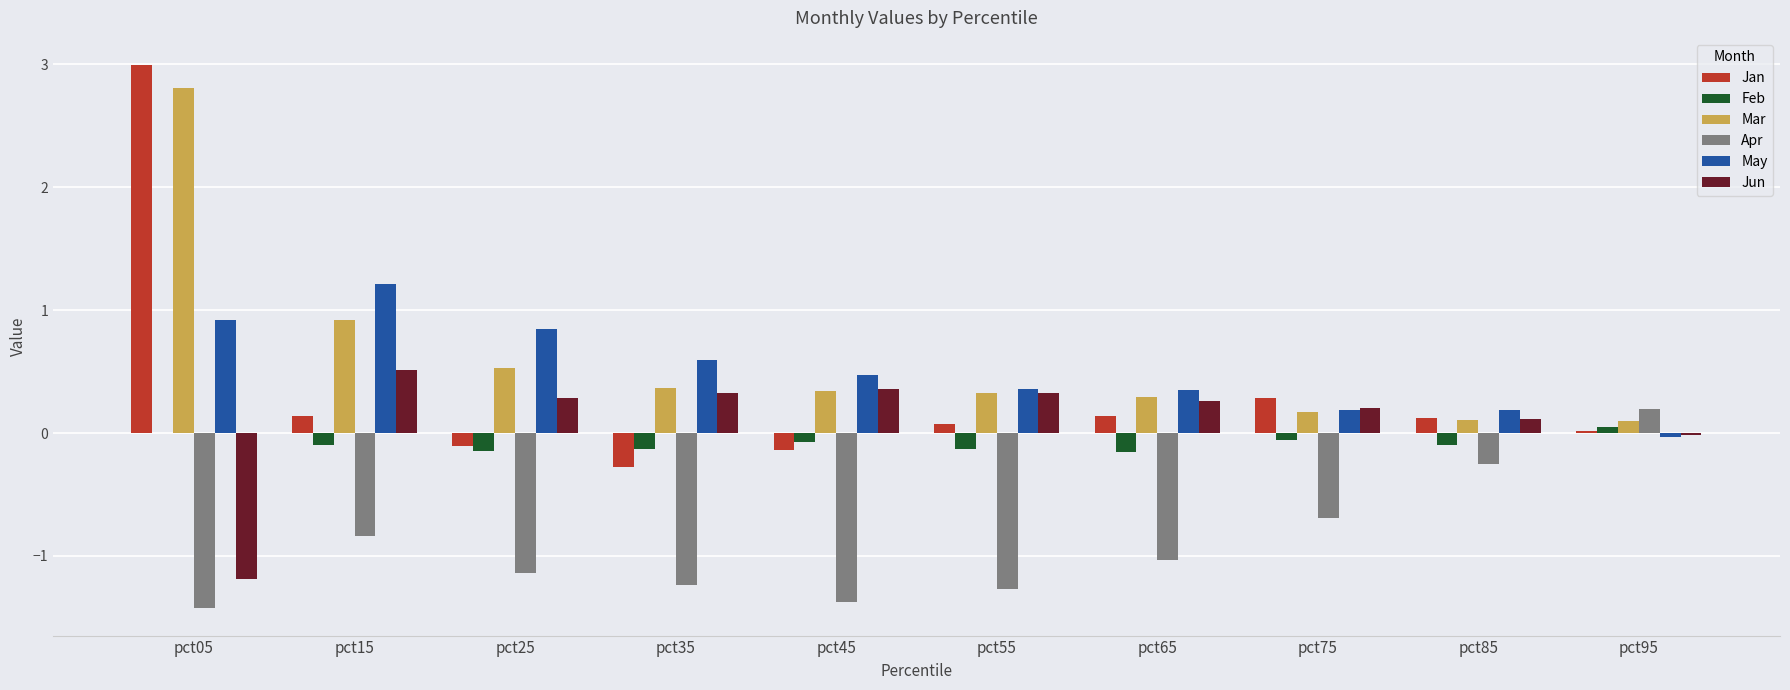

Between pct15 and pct85, which series saw the biggest shift?

May